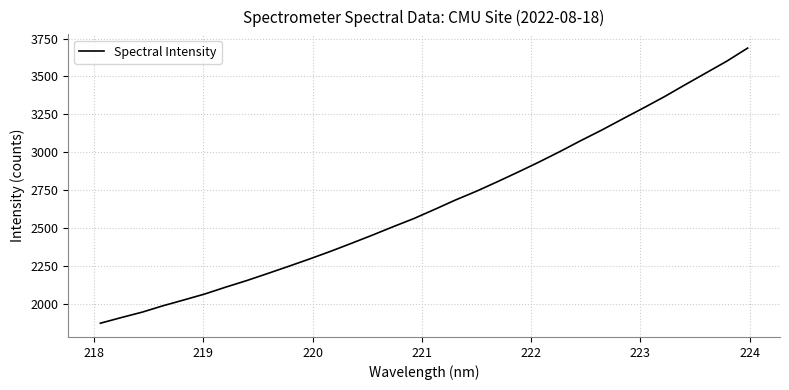

What is the difference between the maximum and minimum values?

1813.7